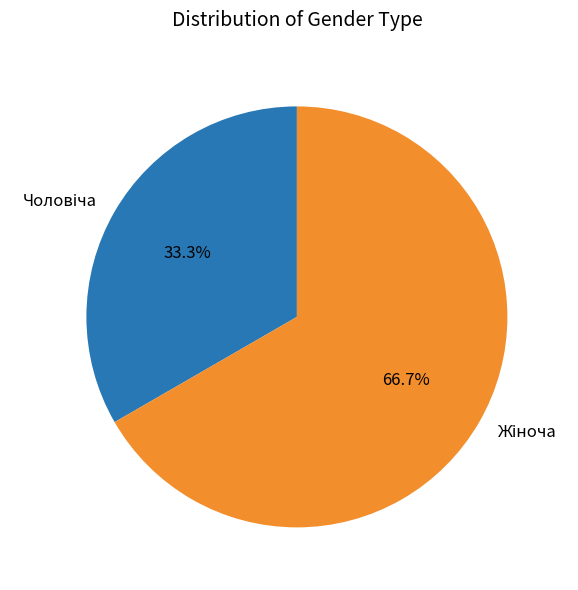

Is there a majority slice in this chart?

Yes